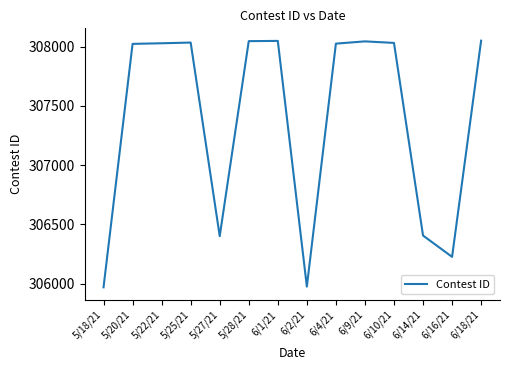

What is the difference between the values at 5/27/21 and 6/18/21?

1650